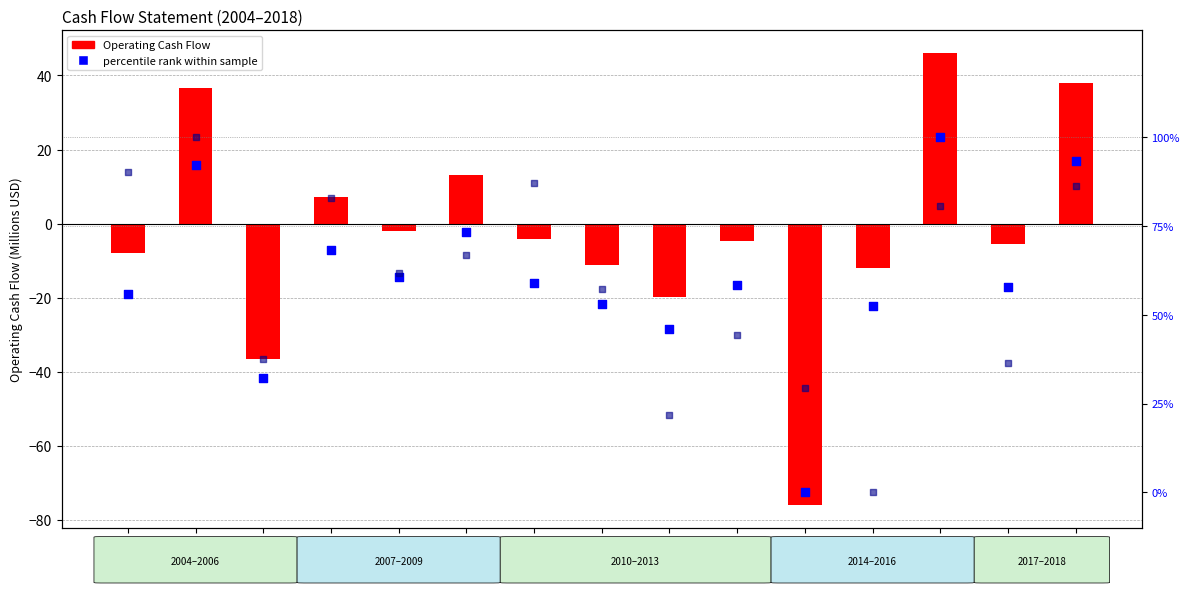

Is the value of Net Income percentile rank at 2013 greater than the value of Operating Cash Flow (M) at 2012?

Yes